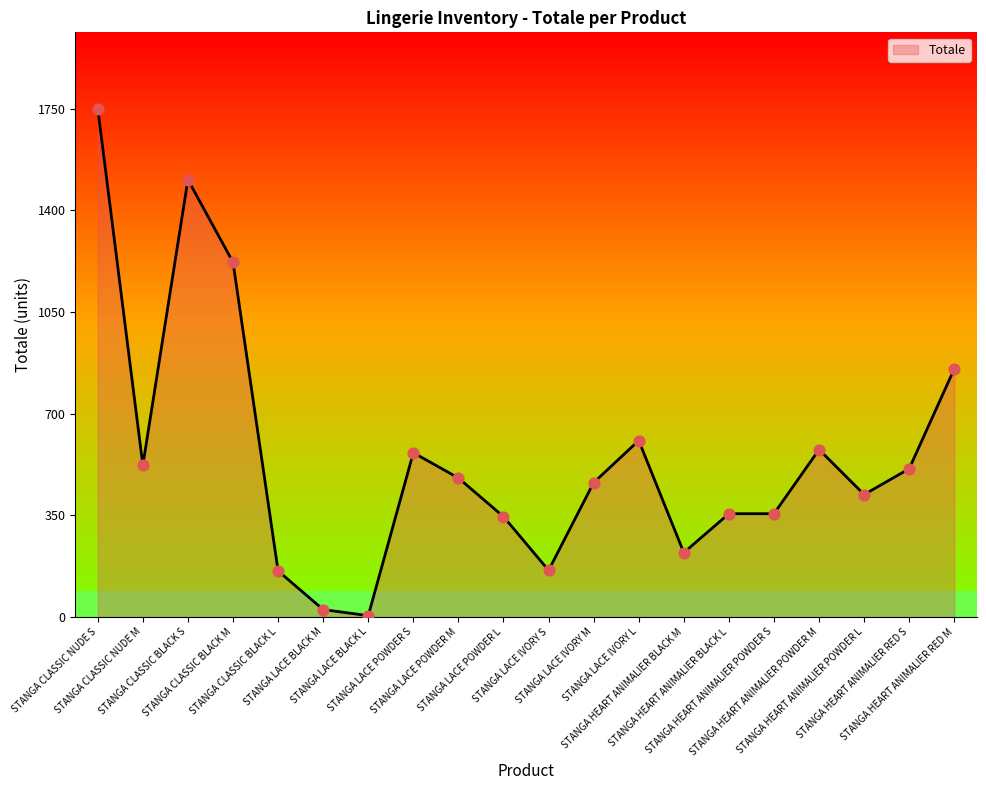

Which has a higher value, STANGA CLASSIC BLACK M or STANGA LACE POWDER L?

STANGA CLASSIC BLACK M